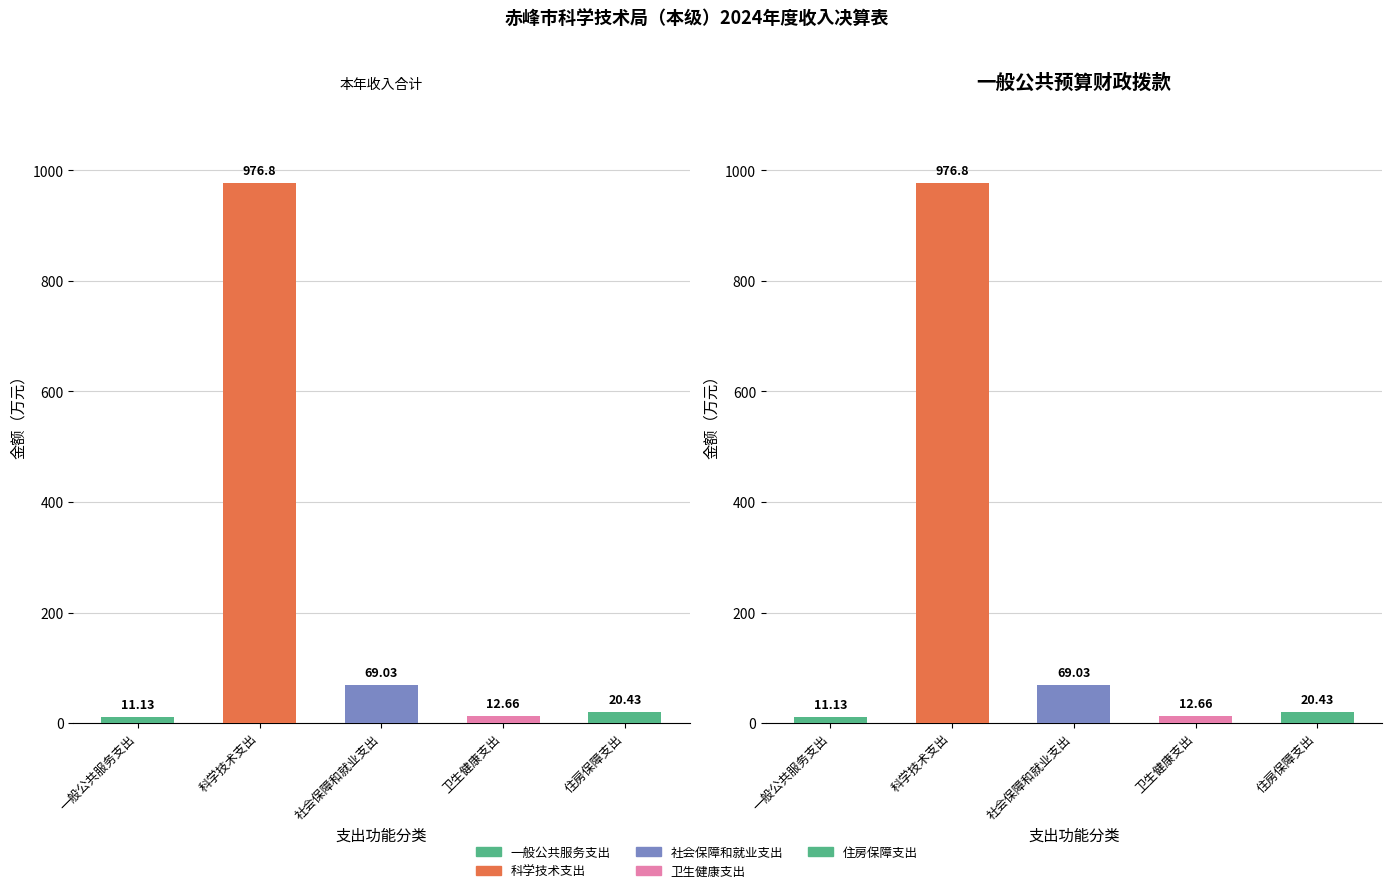

Reading left to right, list all the values displayed in this chart.

本年收入合计: 一般公共服务支出=11.1	科学技术支出=976.8	社会保障和就业支出=69.0	卫生健康支出=12.7	住房保障支出=20.4
一般公共预算财政拨款: 一般公共服务支出=11.1	科学技术支出=976.8	社会保障和就业支出=69.0	卫生健康支出=12.7	住房保障支出=20.4